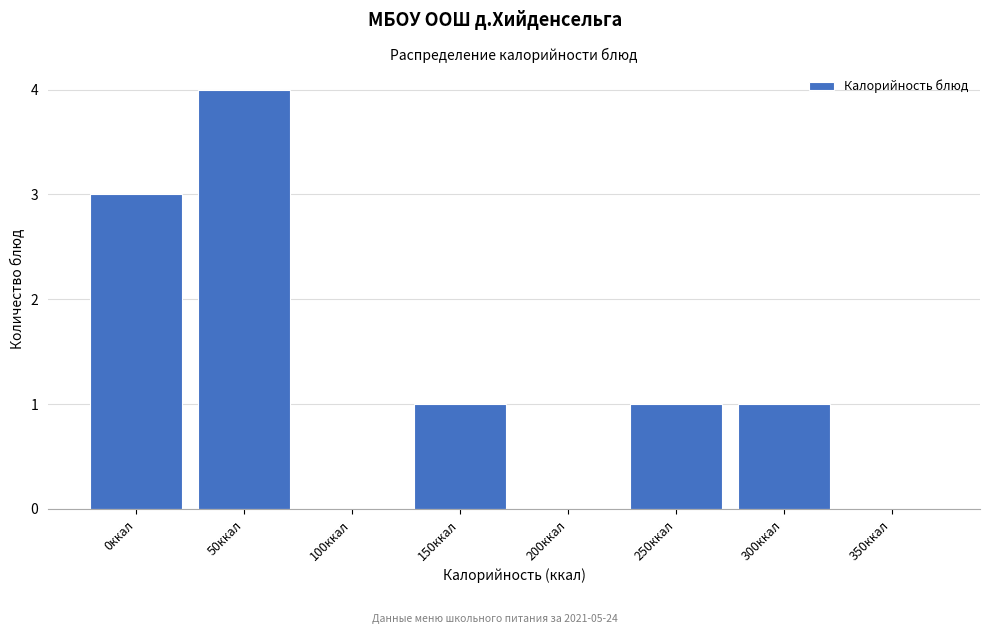

Reading left to right, what are all the values shown in this chart?

0ккал=3	50ккал=4	100ккал=0	150ккал=1	200ккал=0	250ккал=1	300ккал=1	350ккал=0